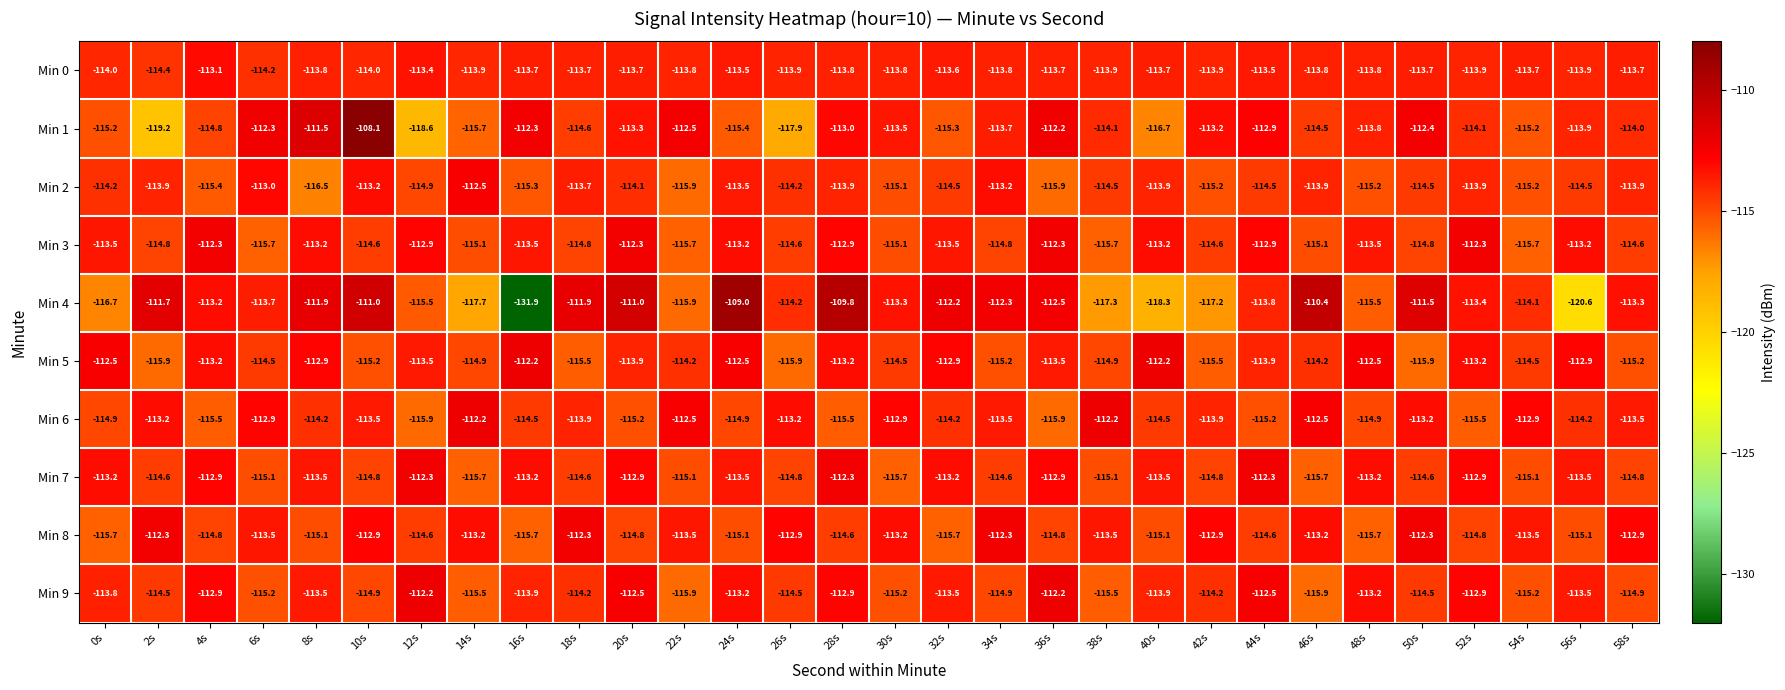

Rank the series at 20s from lowest to highest value.

Min 6, Min 8, Min 2, Min 5, Min 0, Min 1, Min 7, Min 9, Min 3, Min 4